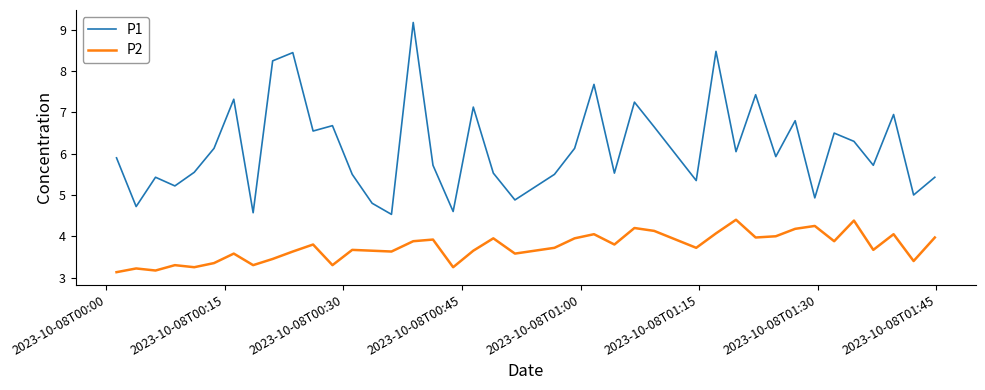

True or false: P1 and P2 intersect in this chart.

False